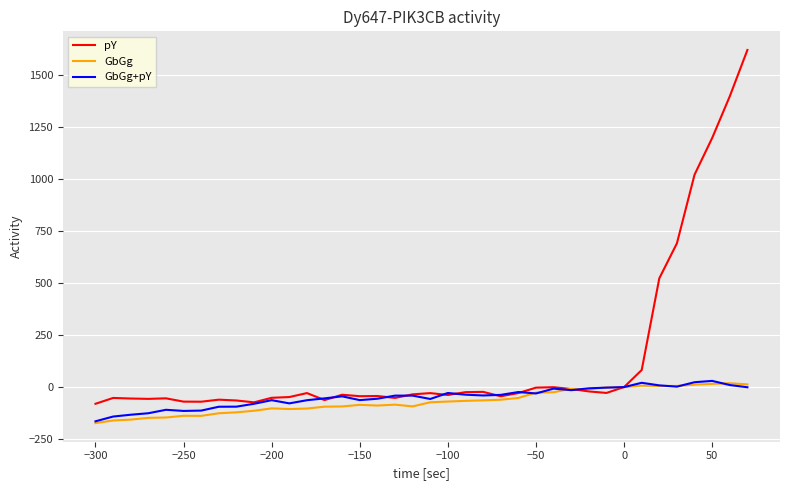

What is the greatest value displayed?

1620.3